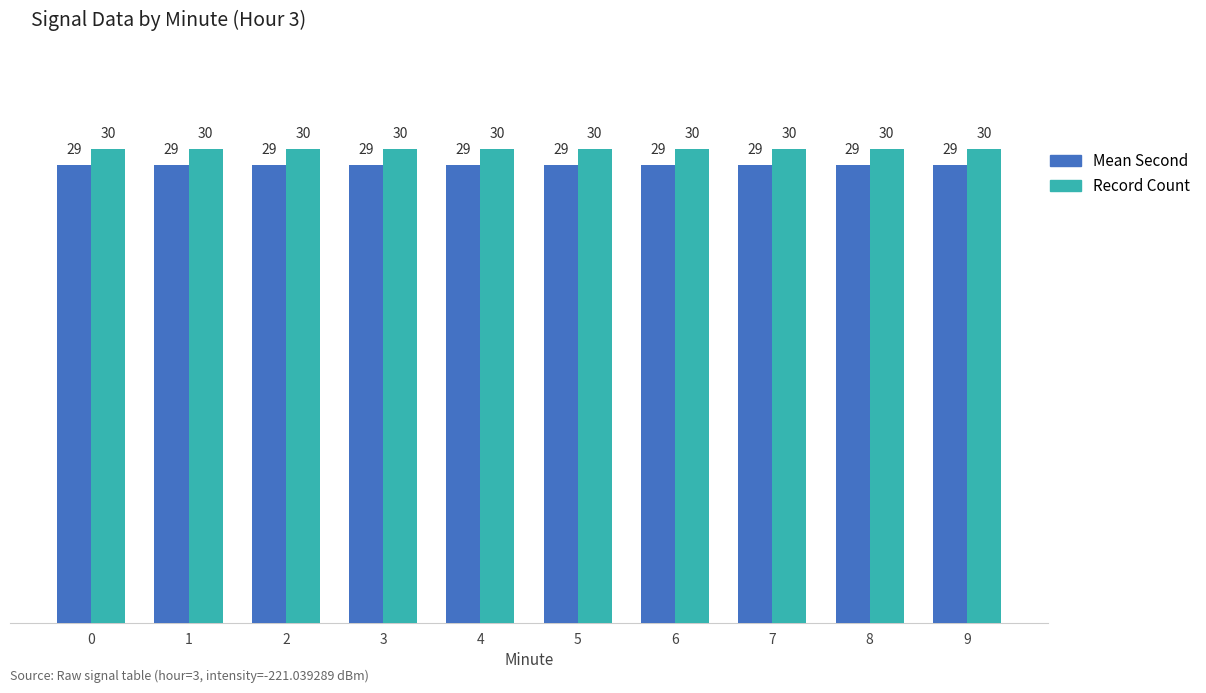

What is the average value of the Mean Second series?

29